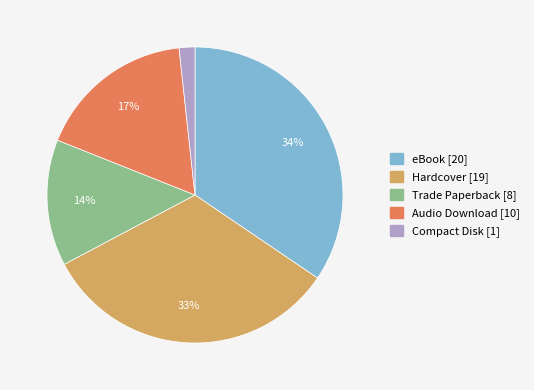

Between Hardcover and Compact Disk, which is larger?

Hardcover